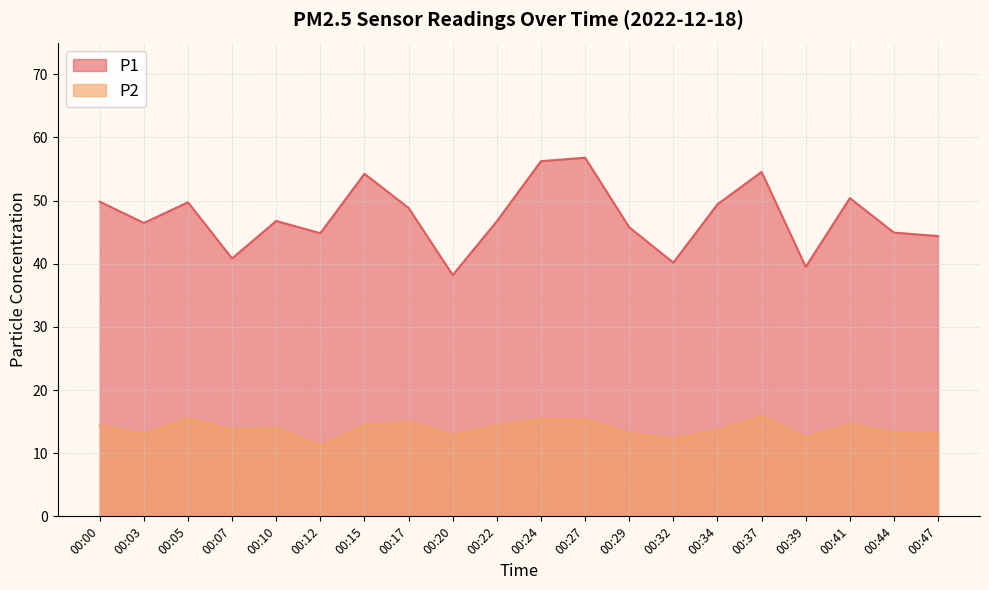

Rank the series by their average value, from lowest to highest.

P2, P1